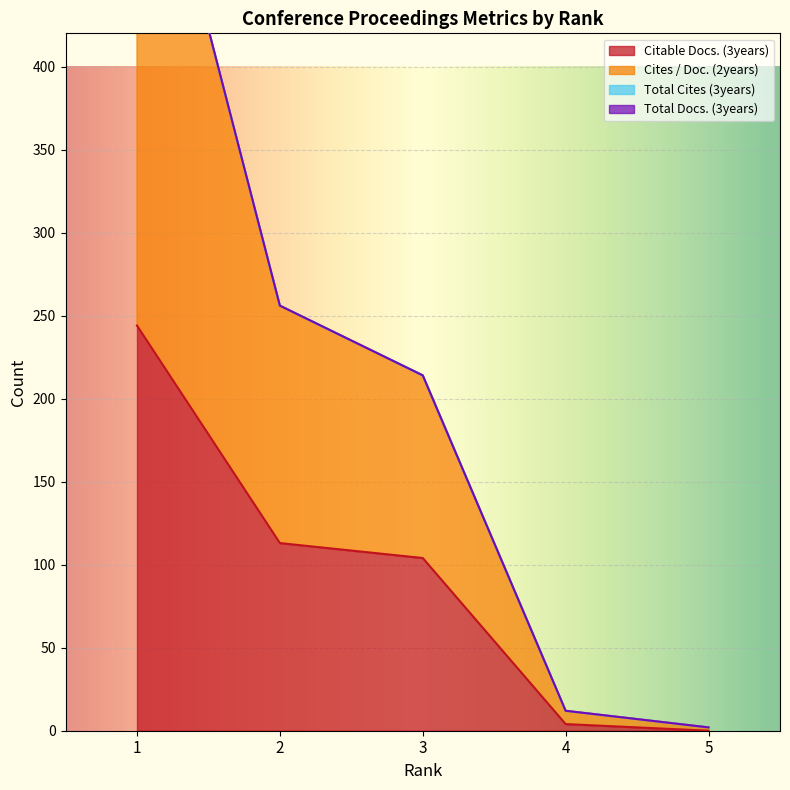

What value does the Cites / Doc. (2years) series have at 3, to the nearest 100?

200